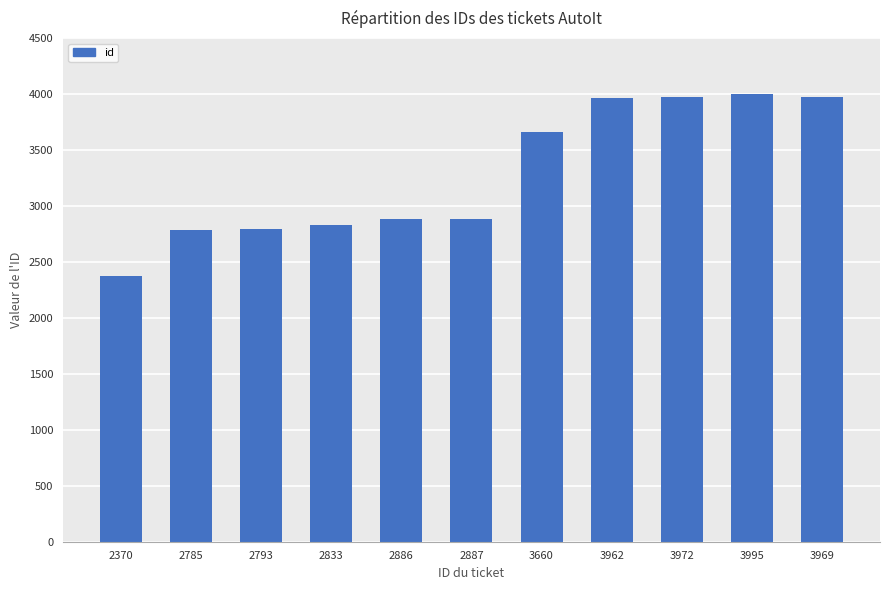

What position from the right is 3995?

2